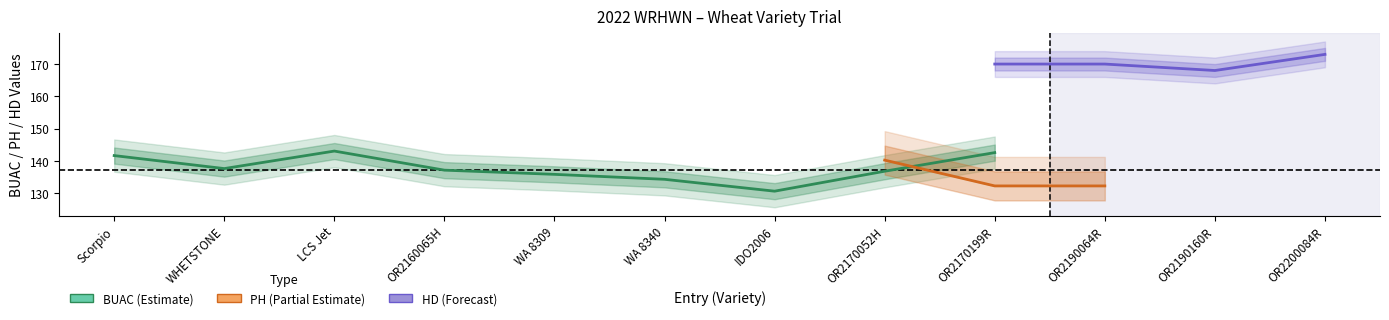

Where is BUAC nearest to the value 136?

5